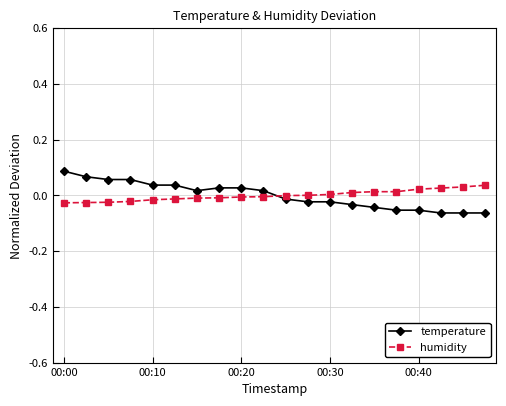

Which series ends up on top after the final intersection of temperature and humidity?

humidity